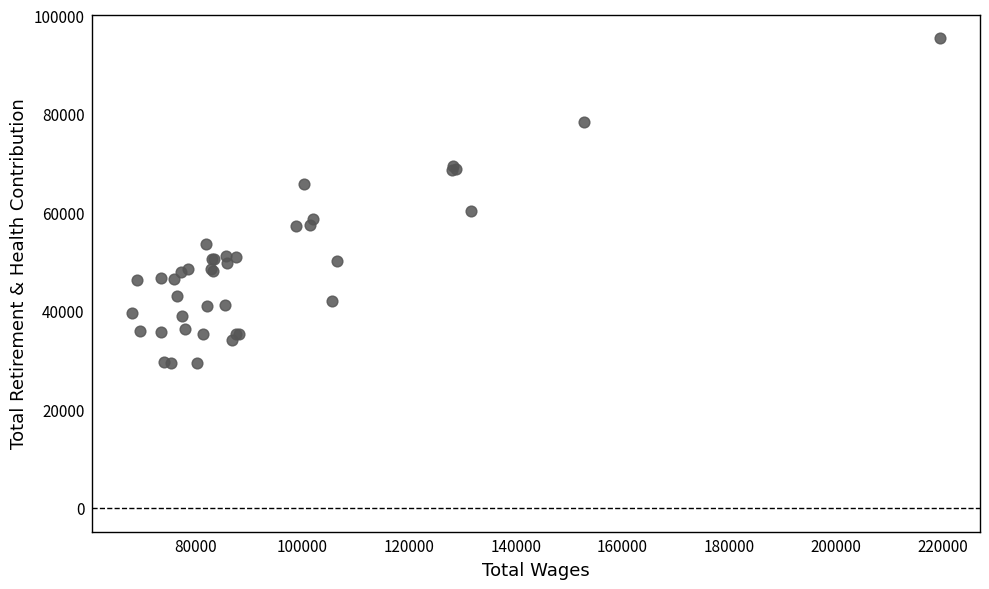

What Y value in the scatter plot is closest to 62382?

60292